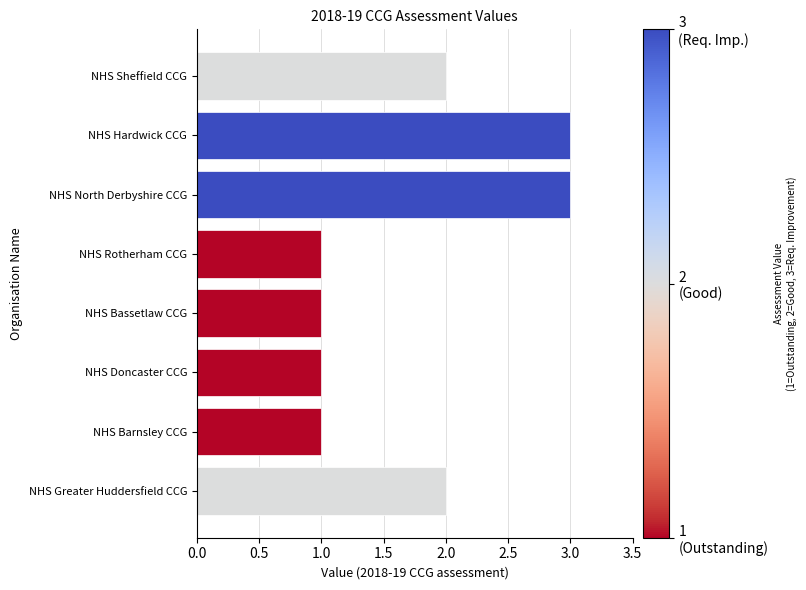

What is the sum of the values at NHS Bassetlaw CCG and NHS Hardwick CCG?

4